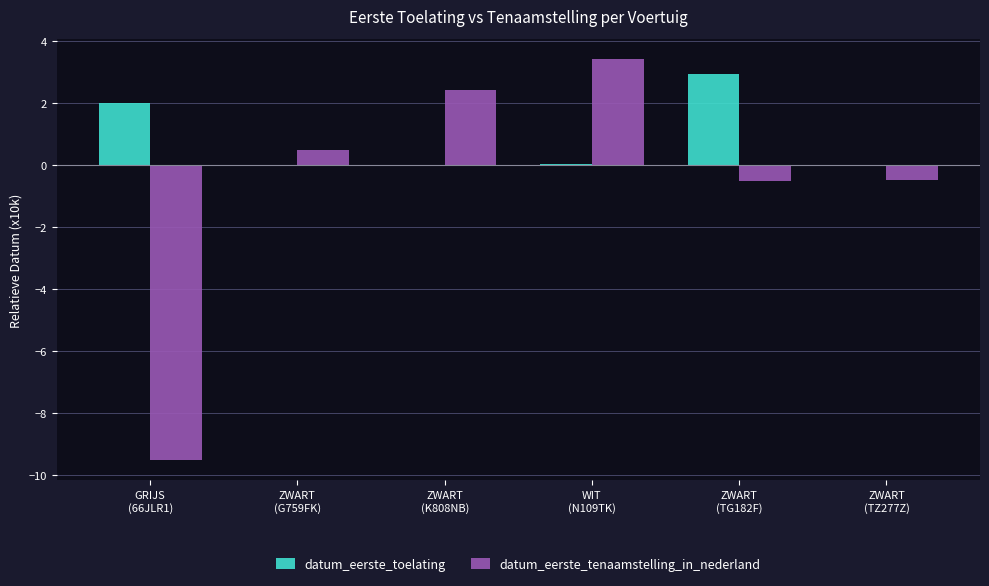

Are the bars grouped side by side (vs. stacked)?

Yes